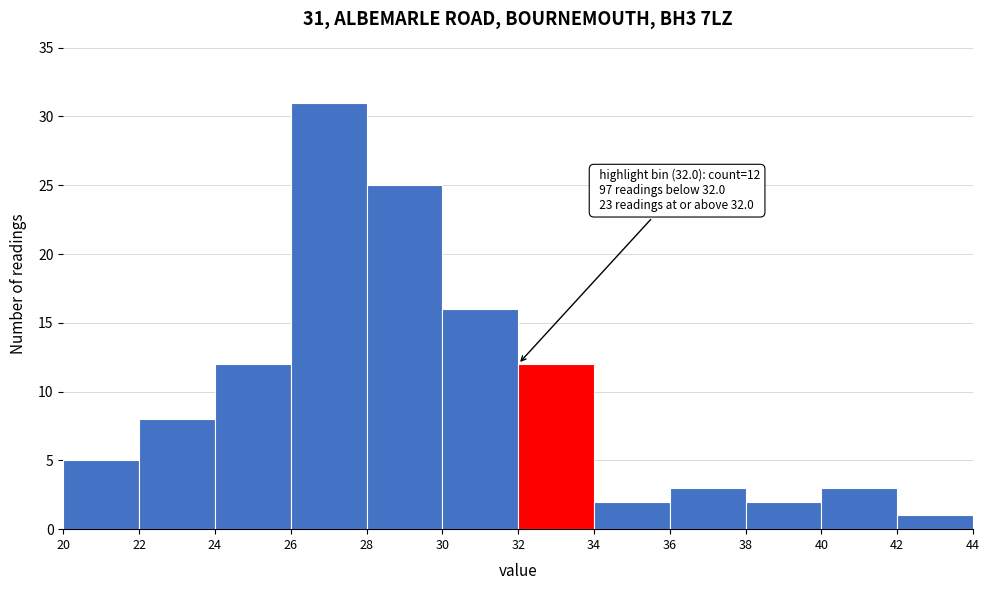

Which range on the x-axis has the tallest bar?

26 to 28